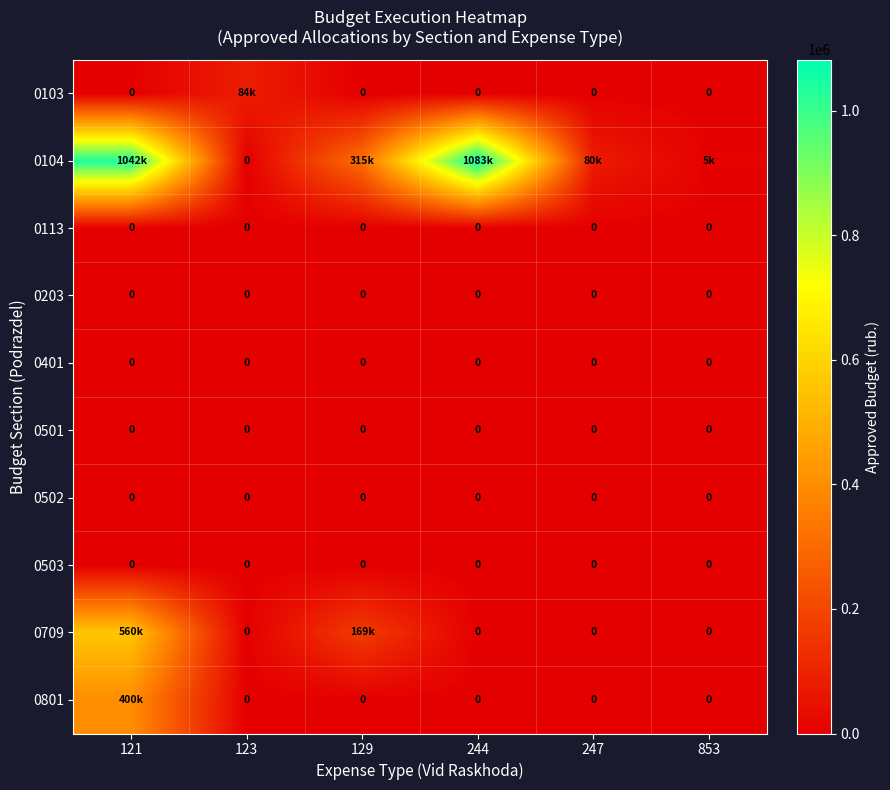

The 0113 series shows 0 at 121. True or false?

True